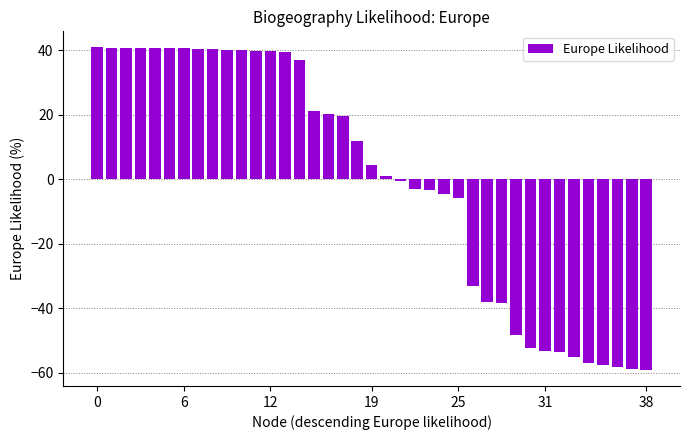

What is the maximum value shown in the chart?

40.8